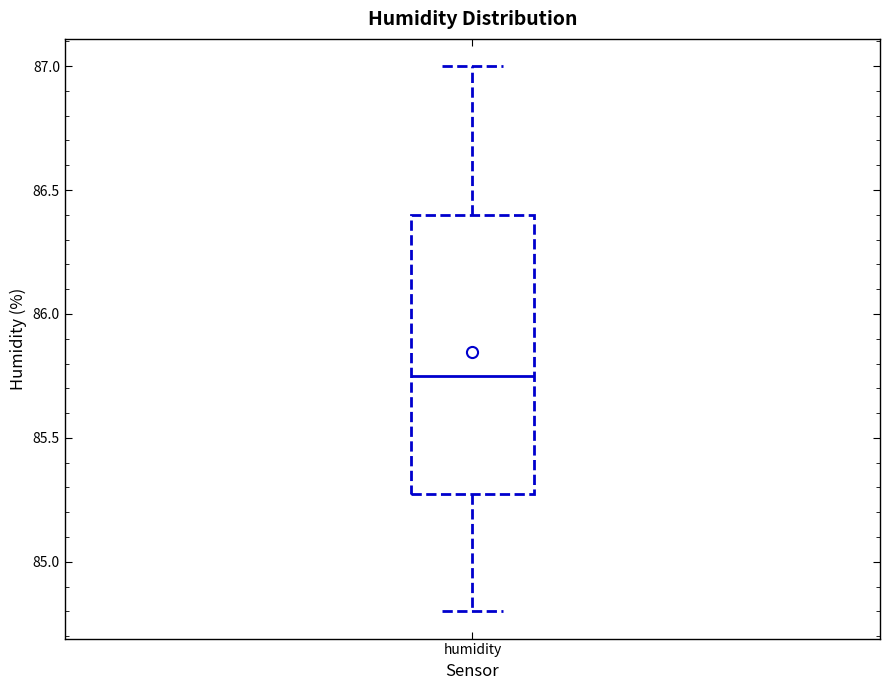

Where does the lower whisker of the box for humidity end on the y-axis? The values are not printed on the chart, so give them approximately, as read against the axis.

84.80